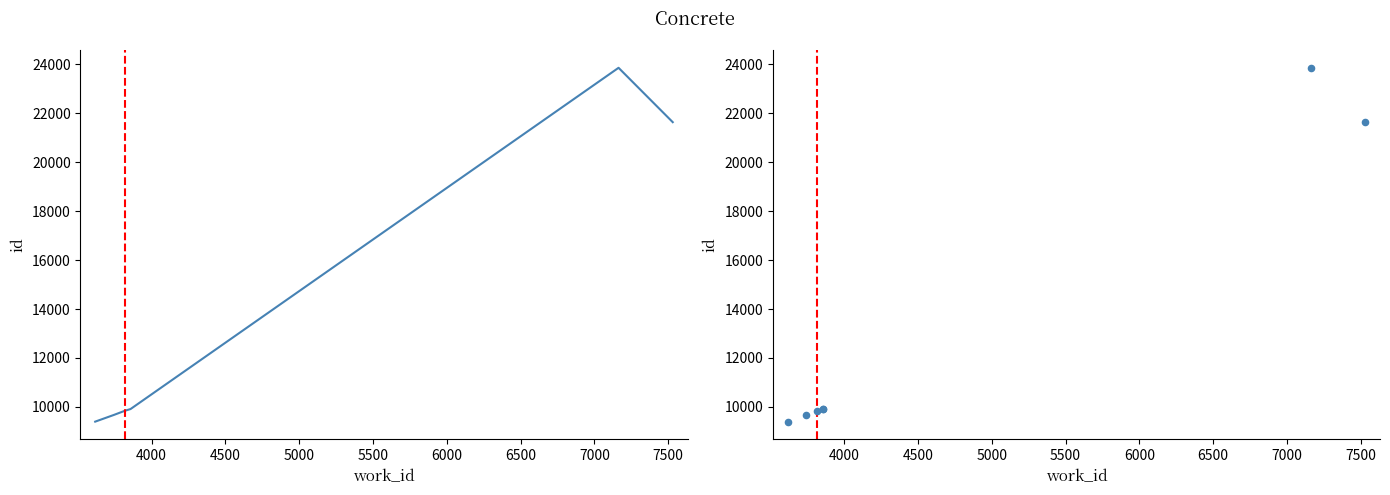

Which has a higher value, 5000 or 6000?

6000